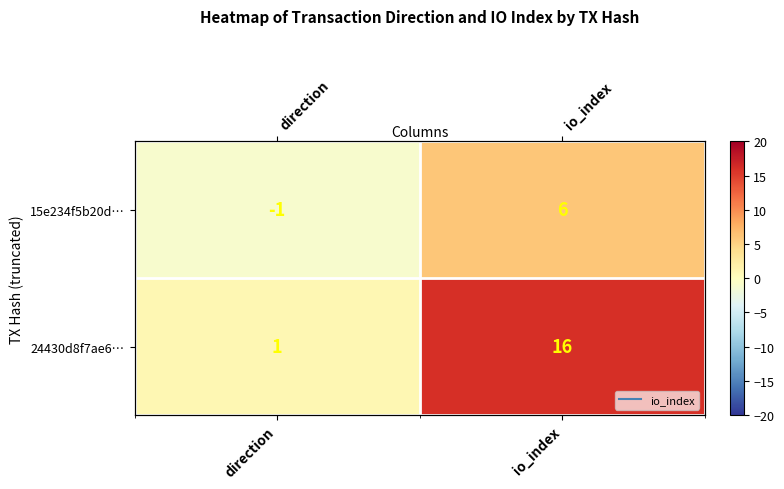

List the series in order of their peak value, highest first.

24430d8f7ae6…, 15e234f5b20d…